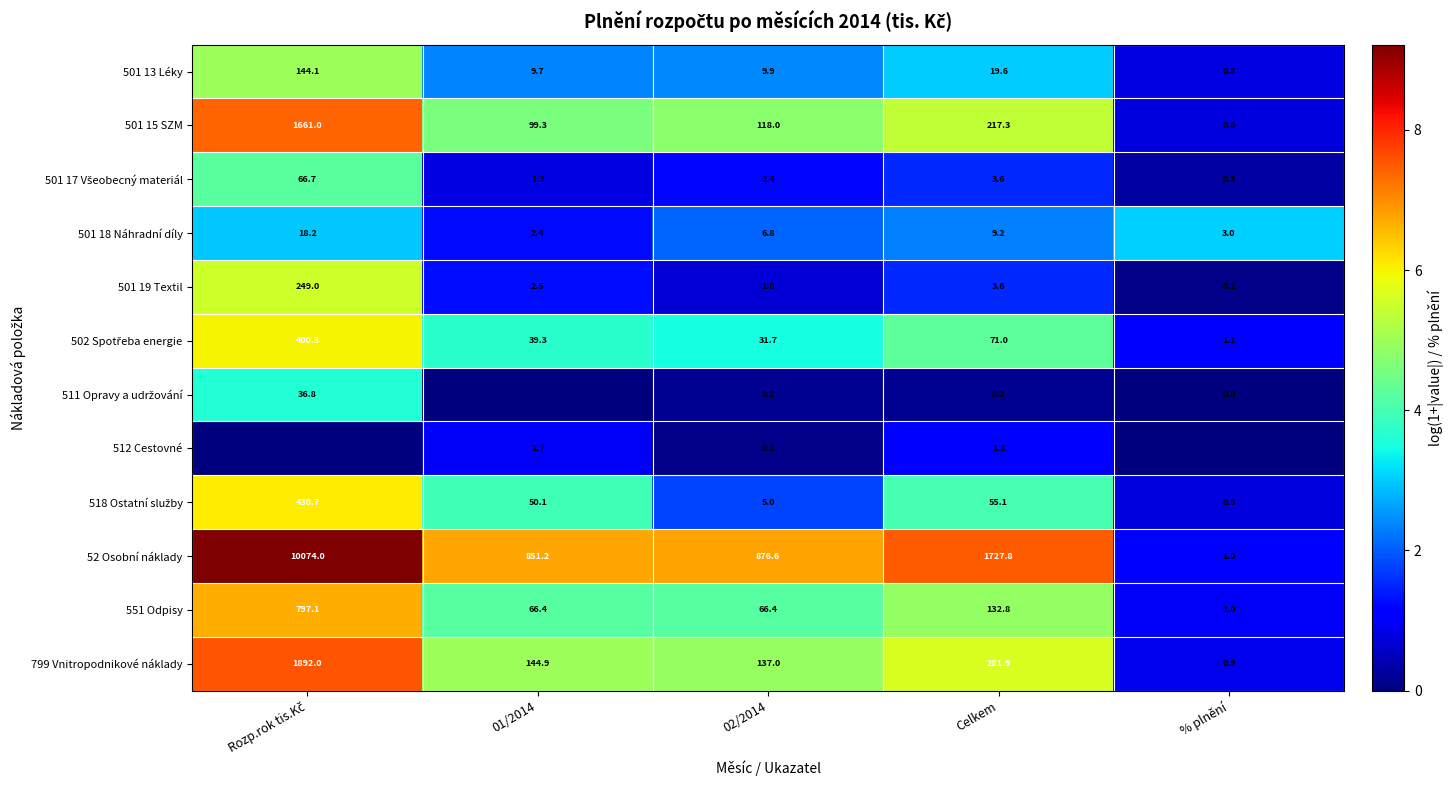

Is the value of 512 Cestovné at 02/2014 greater than the value of 52 Osobní náklady at 02/2014?

No